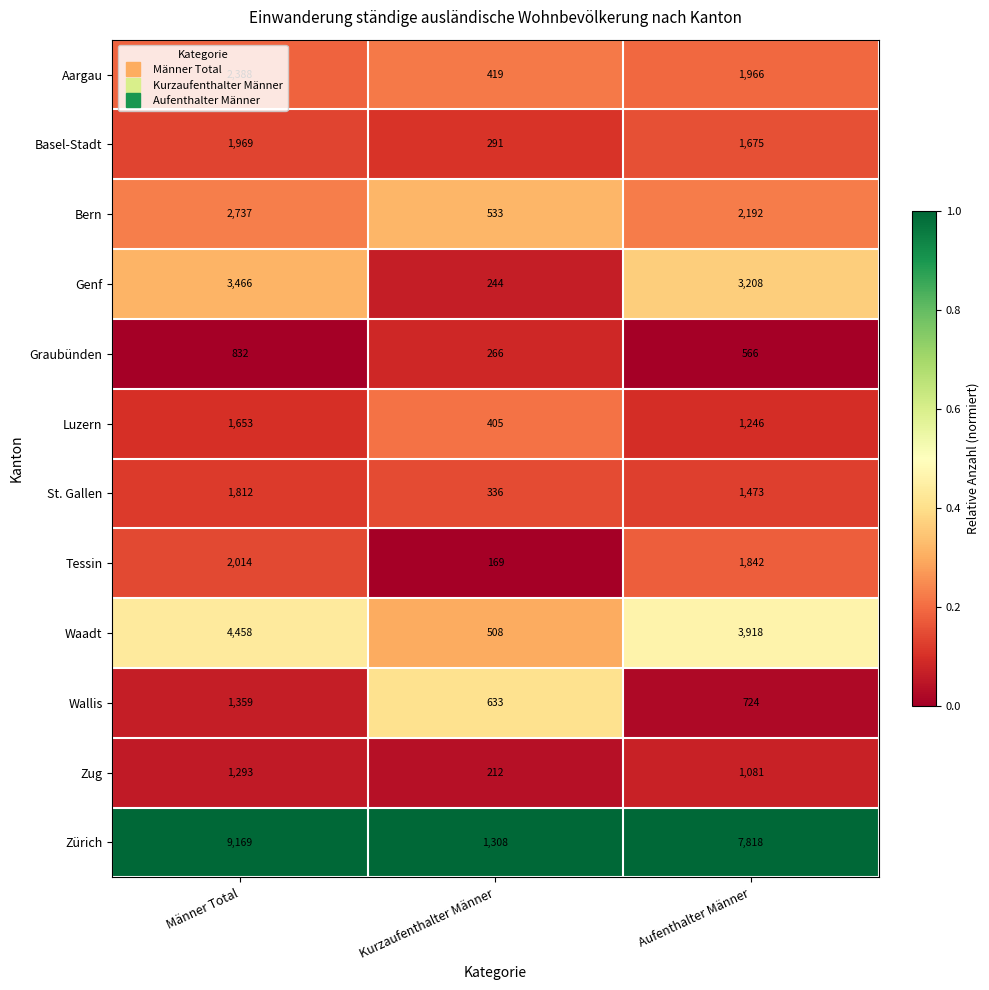

List the series in order of their peak value, lowest first.

Graubünden, Zug, Wallis, Luzern, St. Gallen, Basel-Stadt, Tessin, Aargau, Bern, Genf, Waadt, Zürich